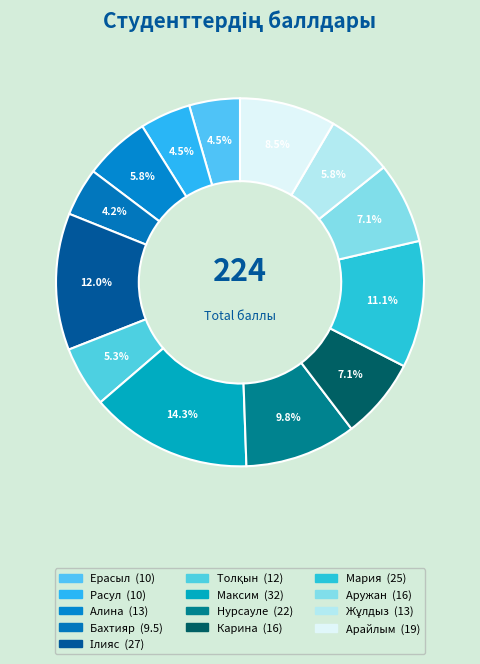

Count the number of slices in the pie.

13